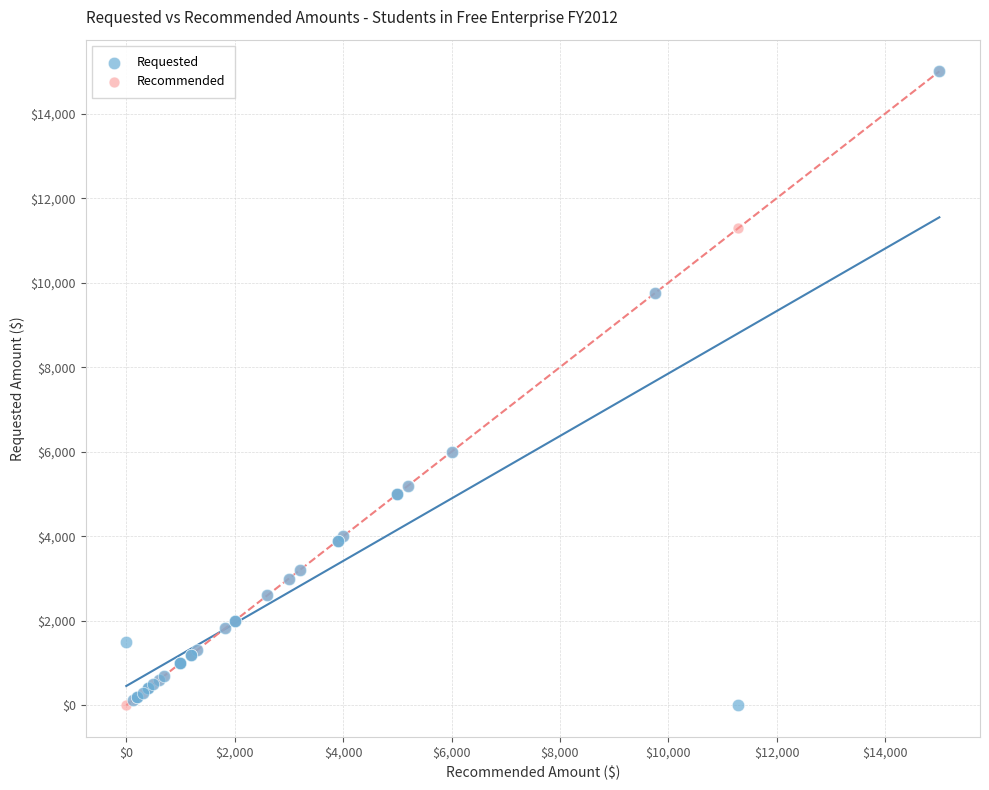

What are all the series names shown in the legend?

Requested, Recommended